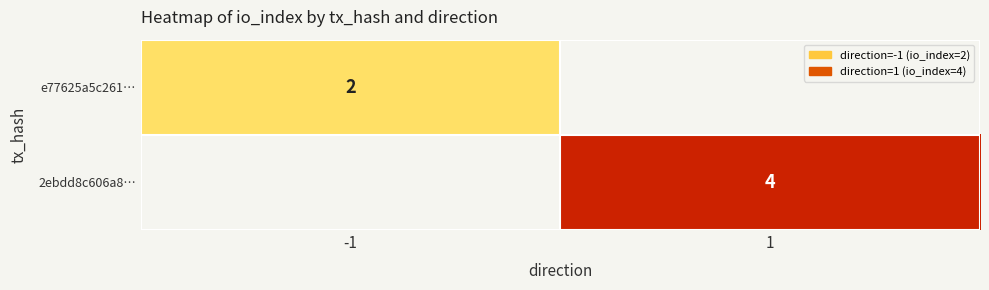

Is it true that e77625a5c261… equals 3 at -1?

False